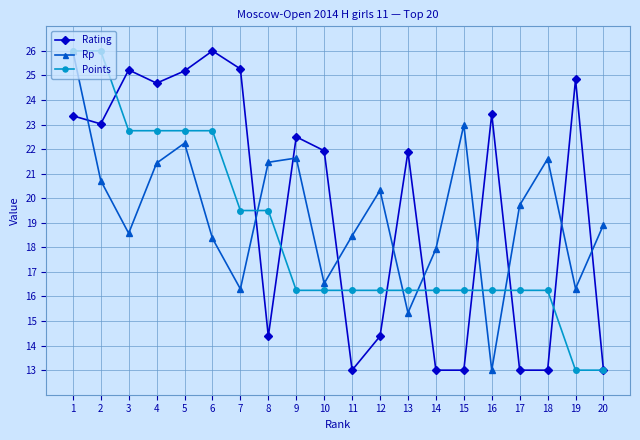

True or false: Rating has a value of 21.9 at 10.

True